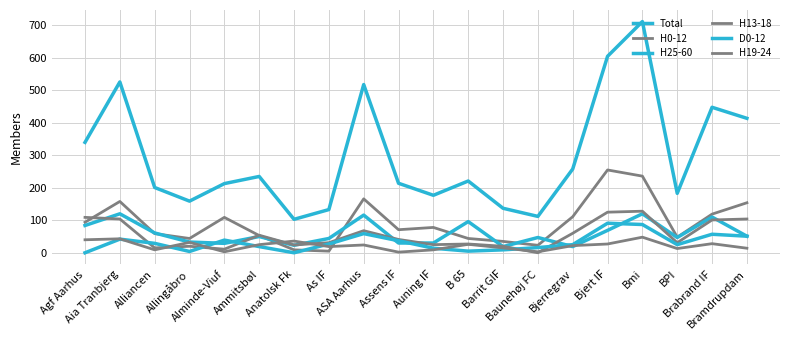

List the labels in order of H0-12 value, largest first.

Bjert IF, Bmi, ASA Aarhus, Aia Tranbjerg, Bramdrupdam, Brabrand IF, Bjerregrav, Alminde-Viuf, Agf Aarhus, Auning IF, Assens IF, Alliancen, Ammitsbøl, BPI, Allingåbro, B 65, Barrit GIF, Baunehøj FC, Anatolsk Fk, As IF